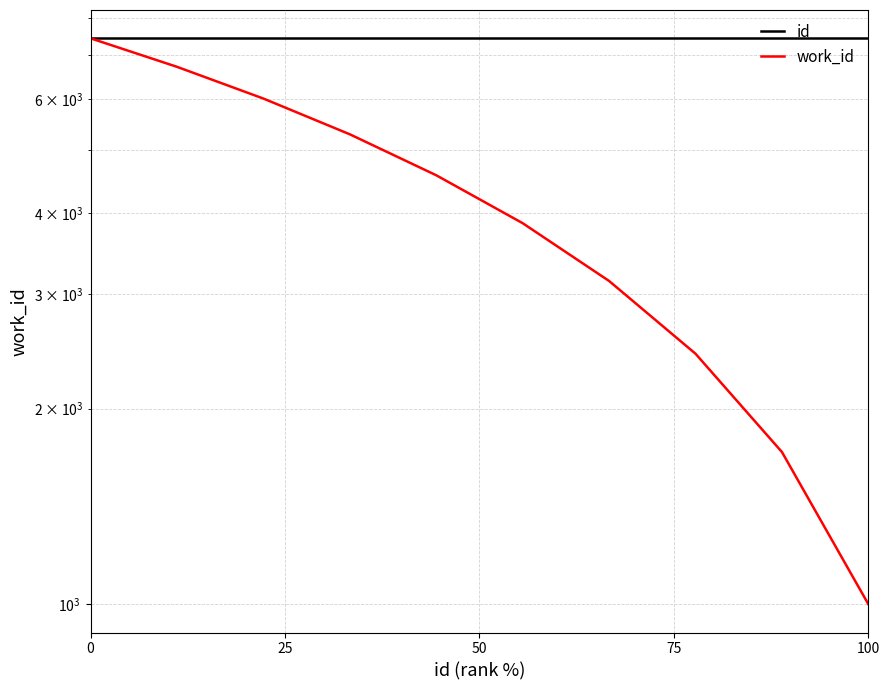

What is the sum of all work_id values?

42195.0